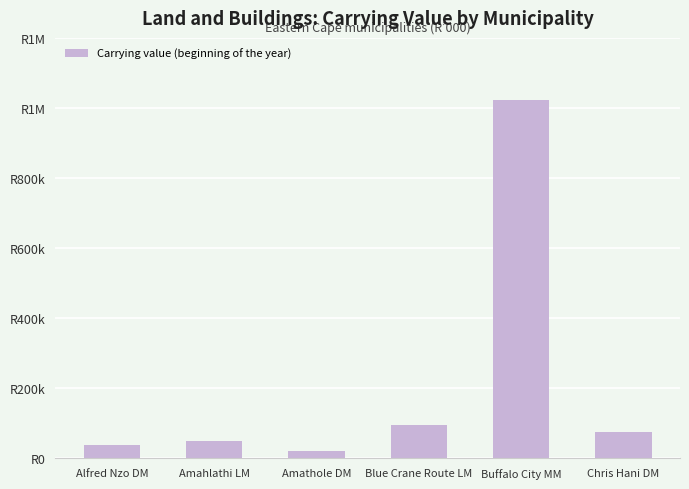

Does the chart contain any negative values?

No